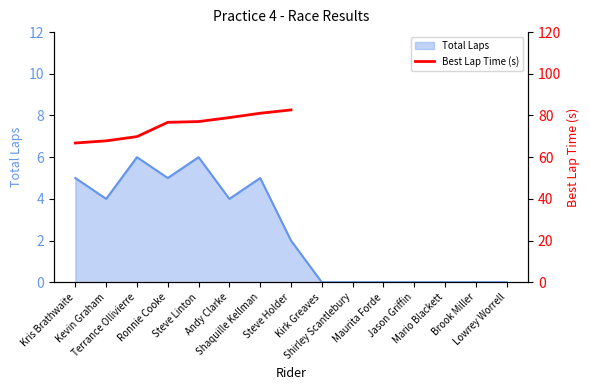

What is the label of the 13th point from the left?

Mario Blackett